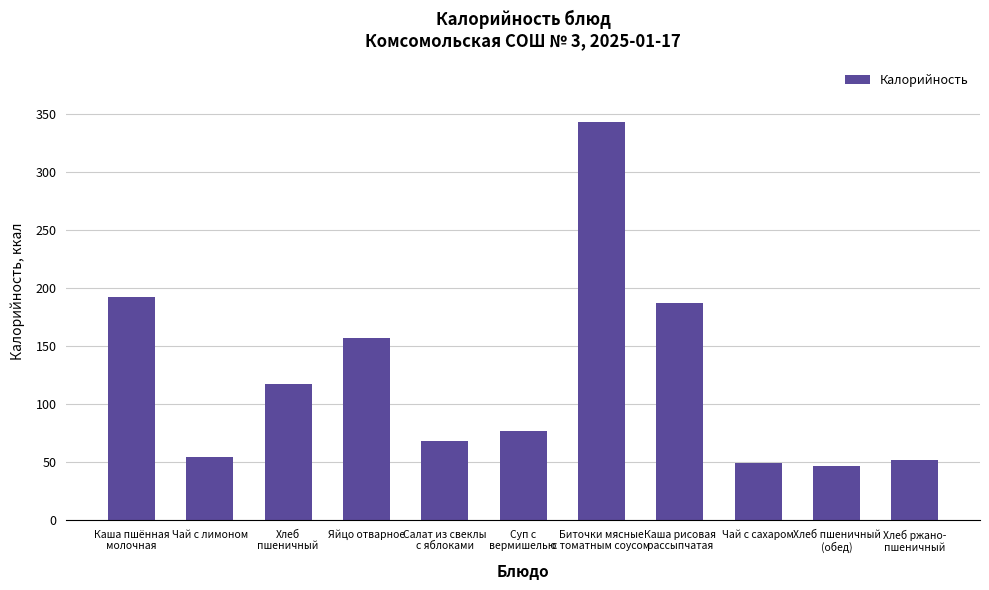

Does the chart contain stacked bars?

No